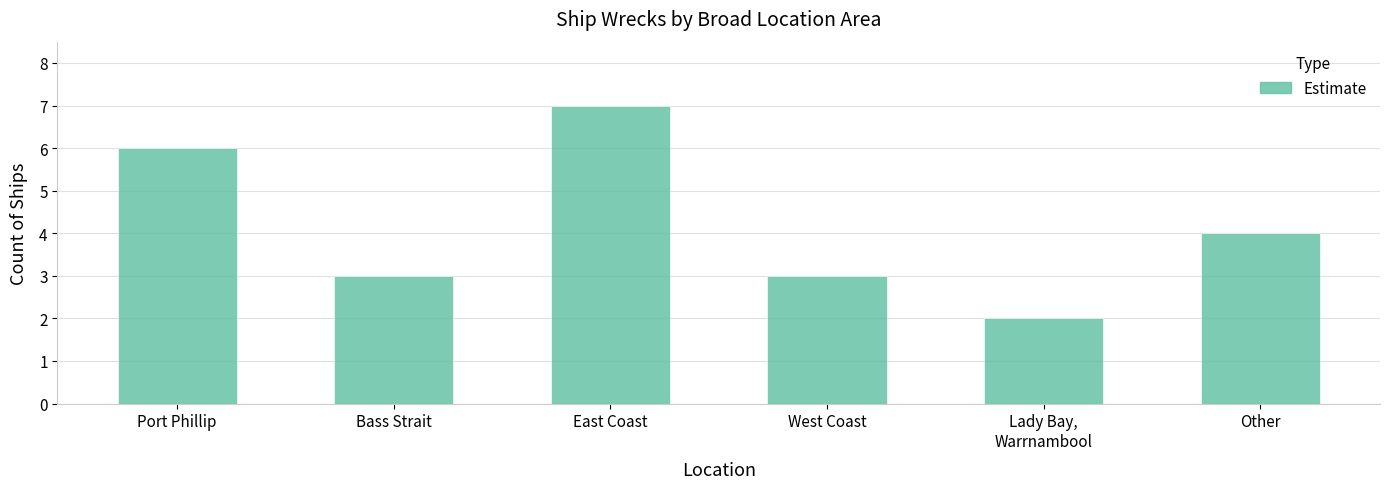

Reading left to right, what are all the values shown in this chart?

Port Phillip=6	Bass Strait=3	East Coast=7	West Coast=3	Lady Bay,
Warrnambool=2	Other=4